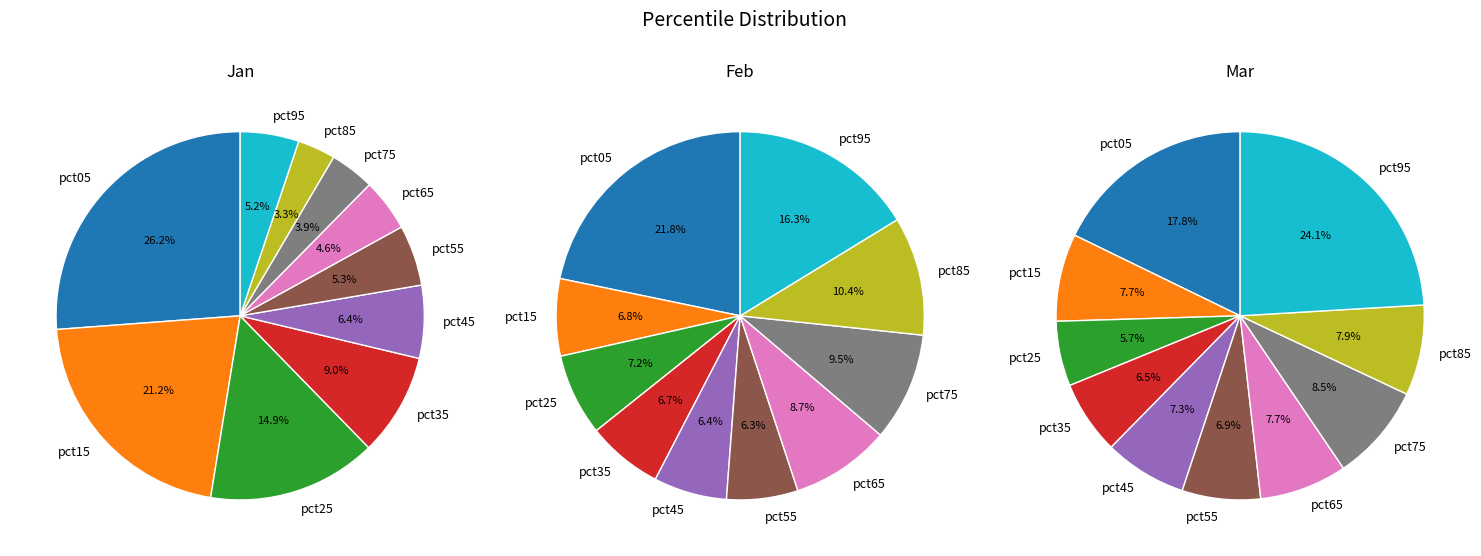

Does pct35 represent more than half of the total?

No